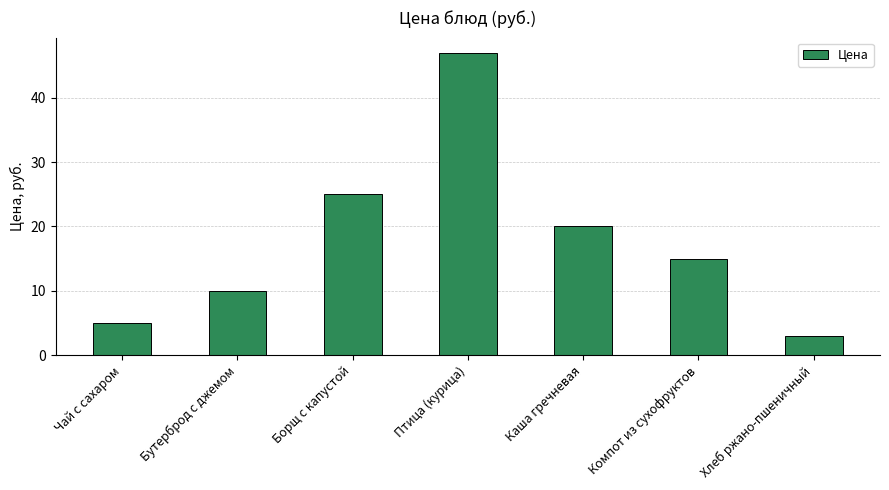

What is the label of the 6th bar from the left?

Компот из сухофруктов